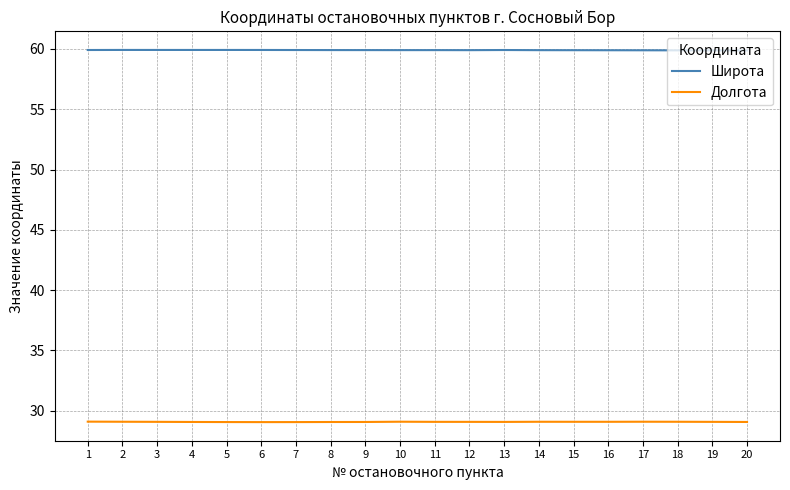

What is the minimum value for Долгота?

29.1